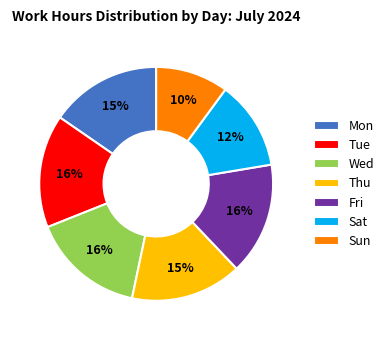

Do Sat and Thu together represent more than half of the pie?

No